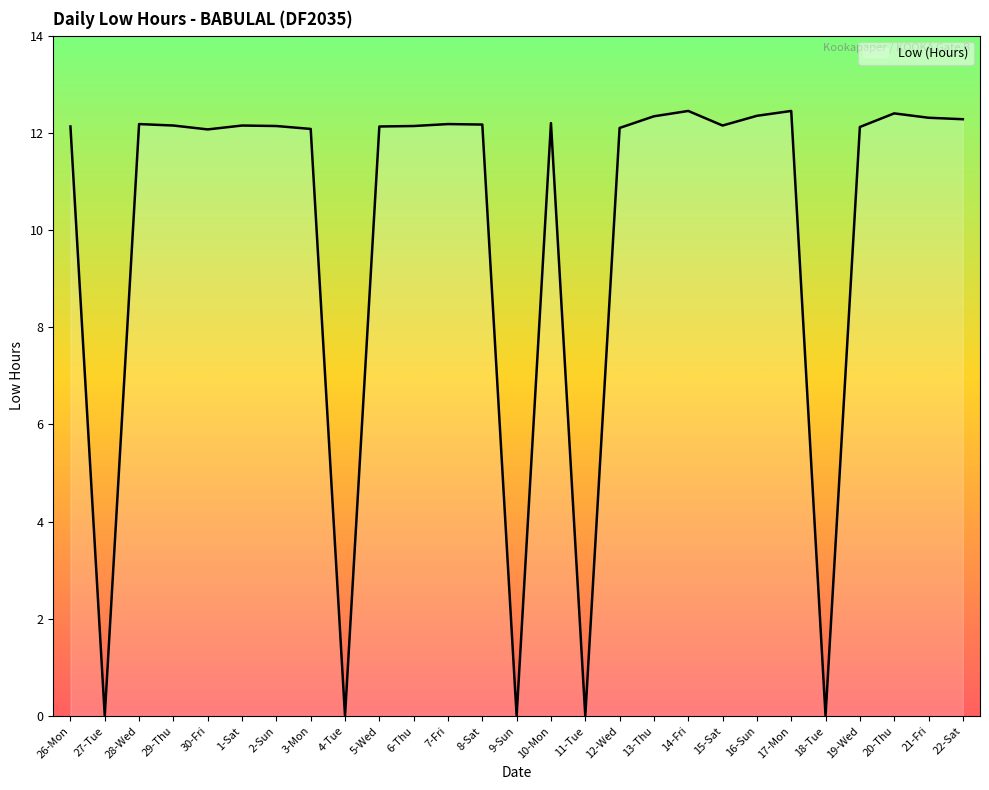

The value at 9-Sun is 0.0. True or false?

True